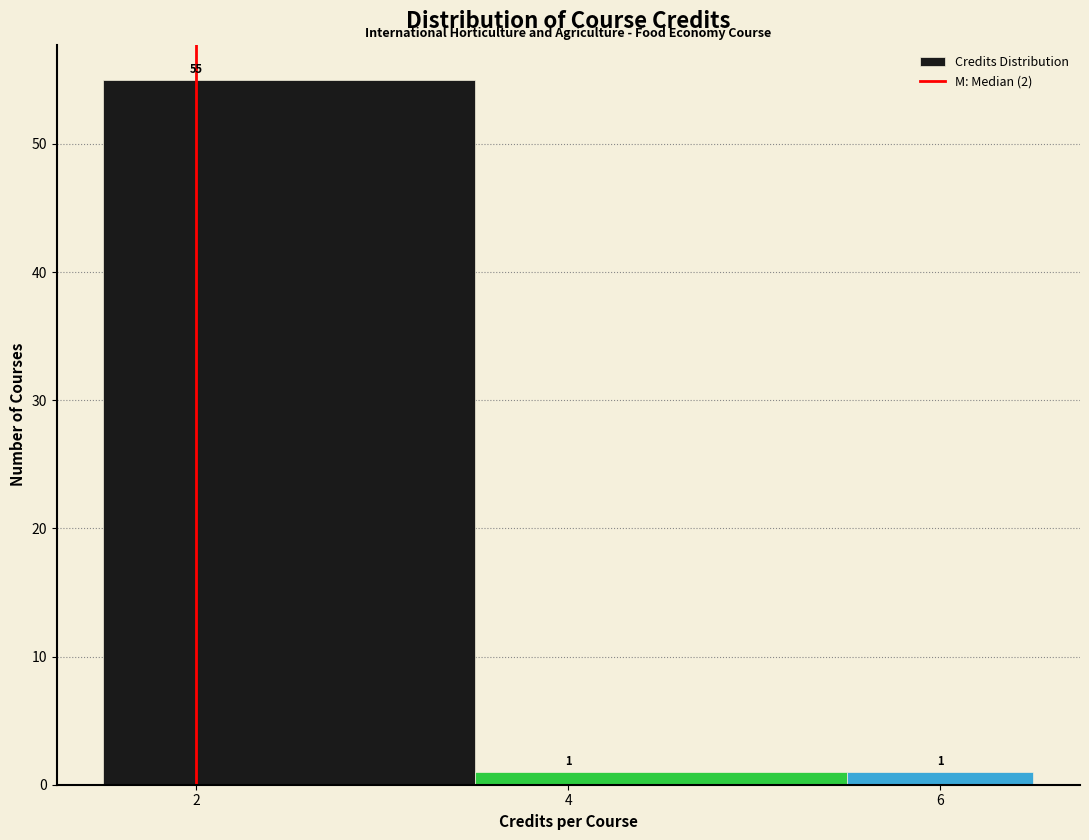

What is the height of the bar covering 5.5 to 6.5 on the x-axis? The bar edges are not printed on the chart, so give them approximately, as read against the axis.

1